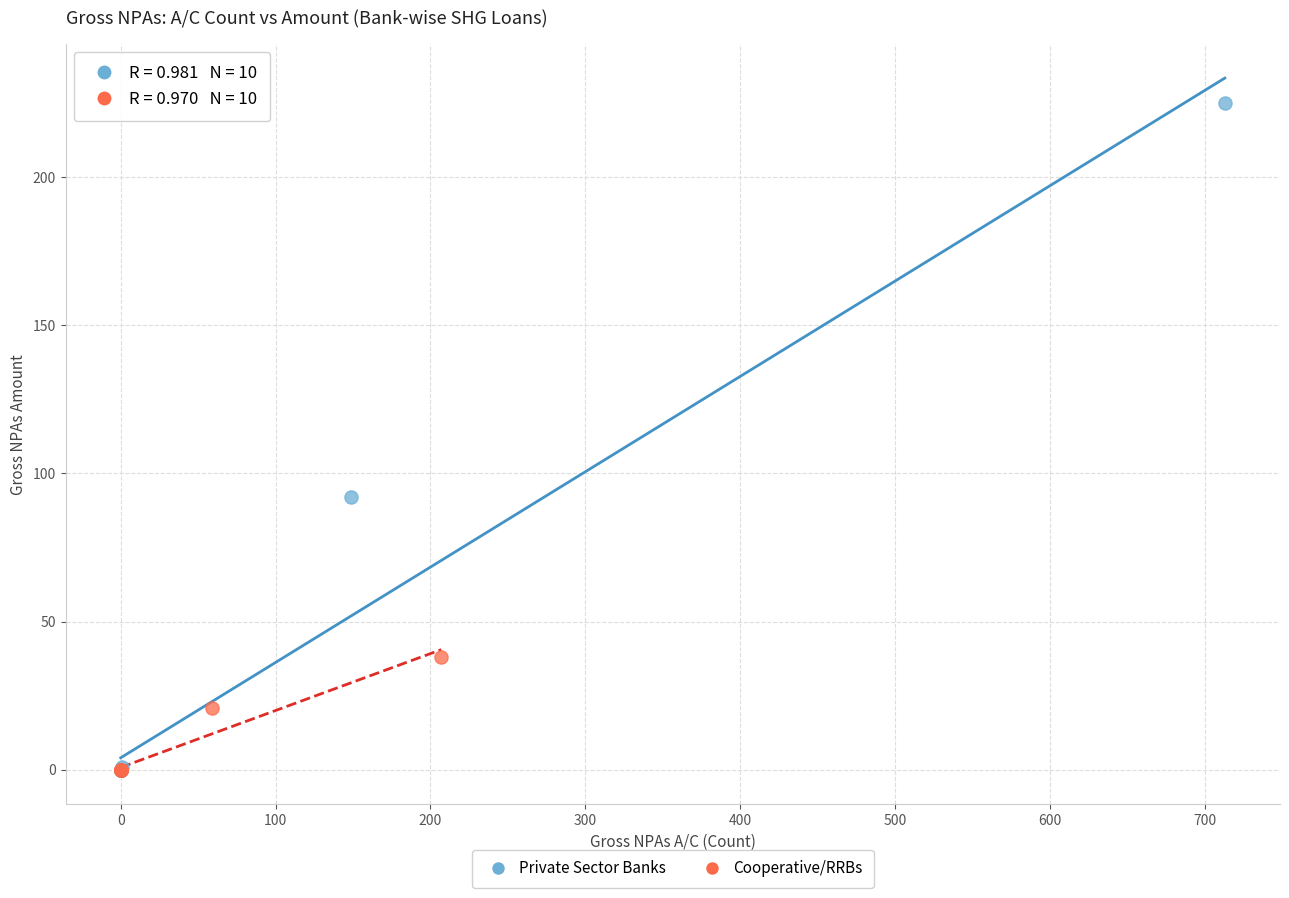

What are all the series names shown in the legend?

Private Sector Banks, Cooperative/RRBs